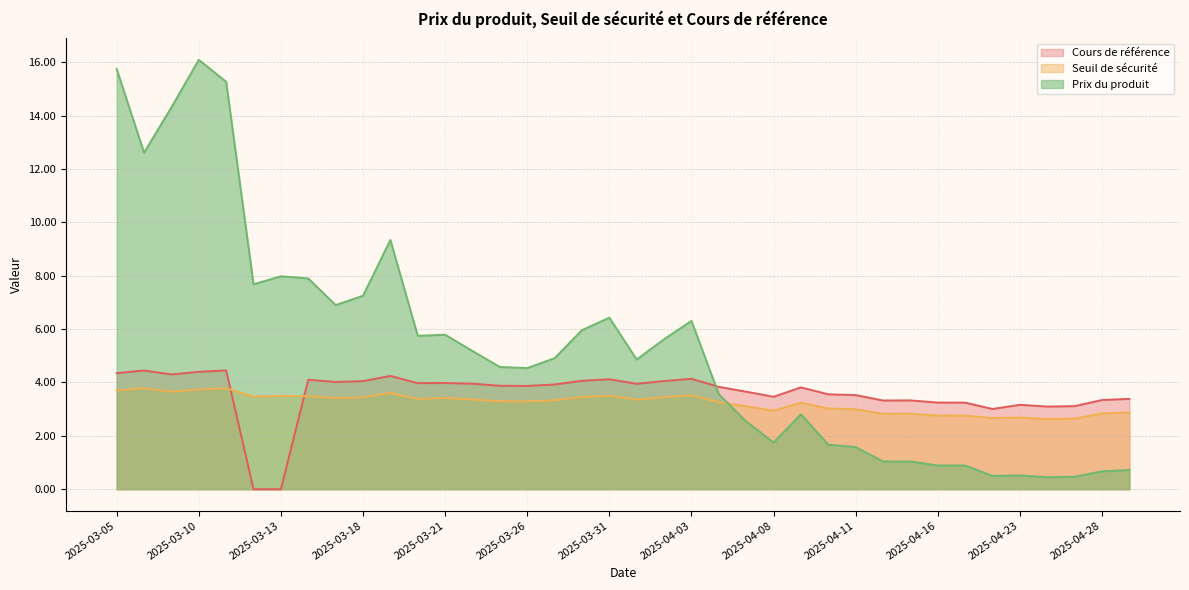

What is the highest value of the Prix du produit series?

16.1